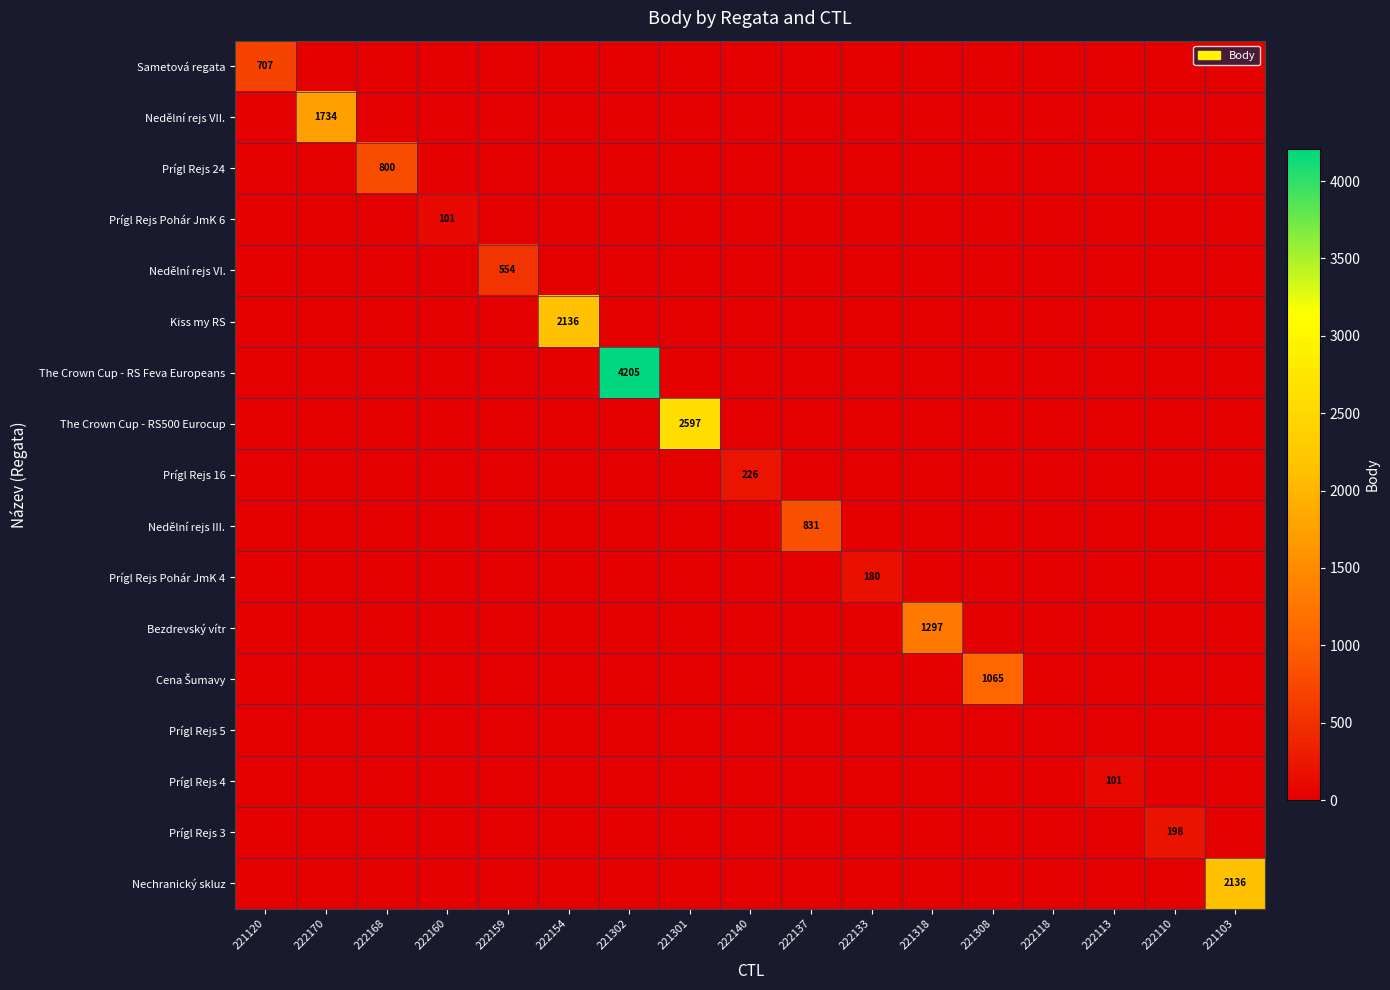

How many series are shown in this chart?

17